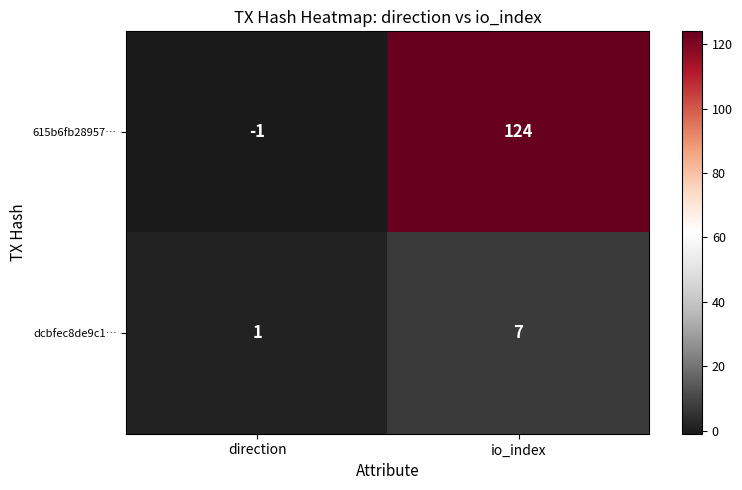

The value of 615b6fb28957… at direction is -1. True or false?

True